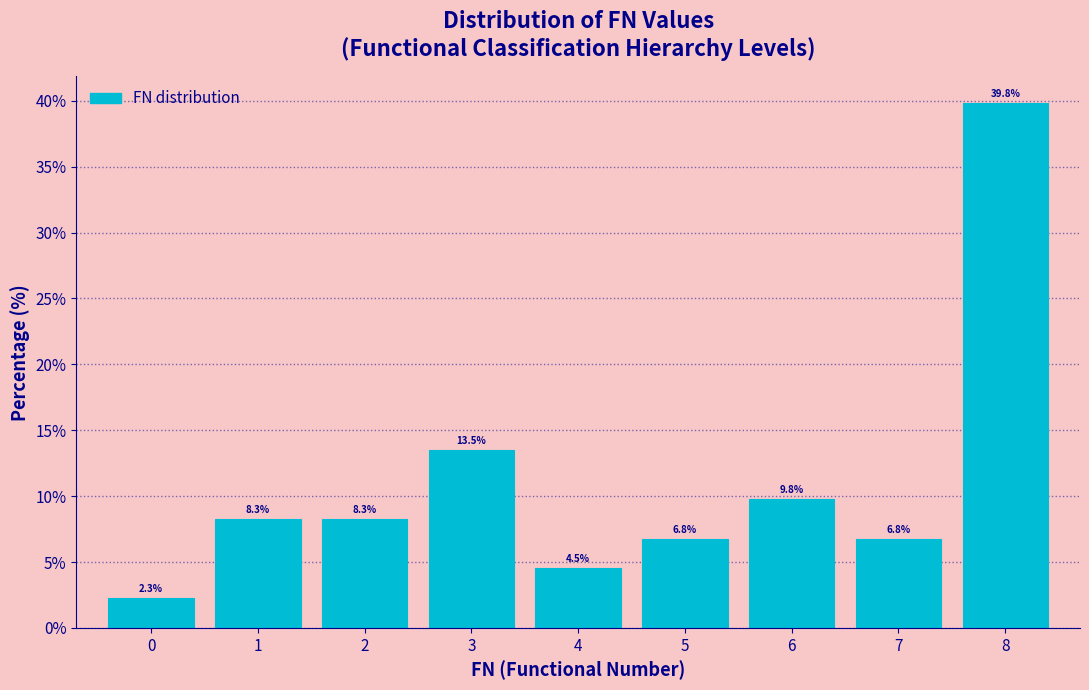

Reading left to right, list every bar in this chart as the range it spans on the x-axis followed by its height.

-0.5 to 0.5: 2.3
0.5 to 1.5: 8.3
1.5 to 2.5: 8.3
2.5 to 3.5: 13.5
3.5 to 4.5: 4.5
4.5 to 5.5: 6.8
5.5 to 6.5: 9.8
6.5 to 7.5: 6.8
7.5 to 8.5: 39.8